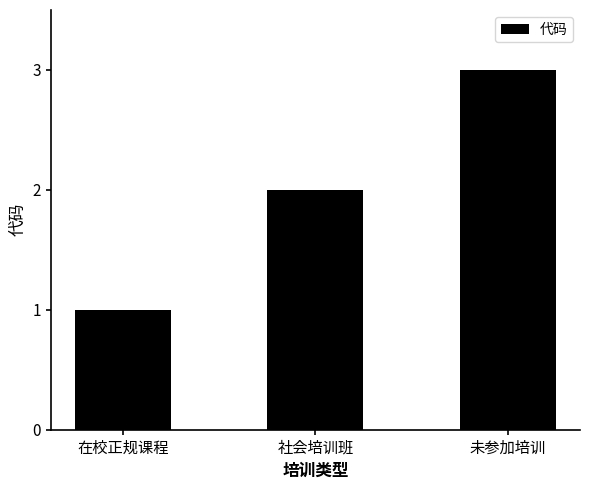

Rank the categories by value from highest to lowest.

未参加培训, 社会培训班, 在校正规课程